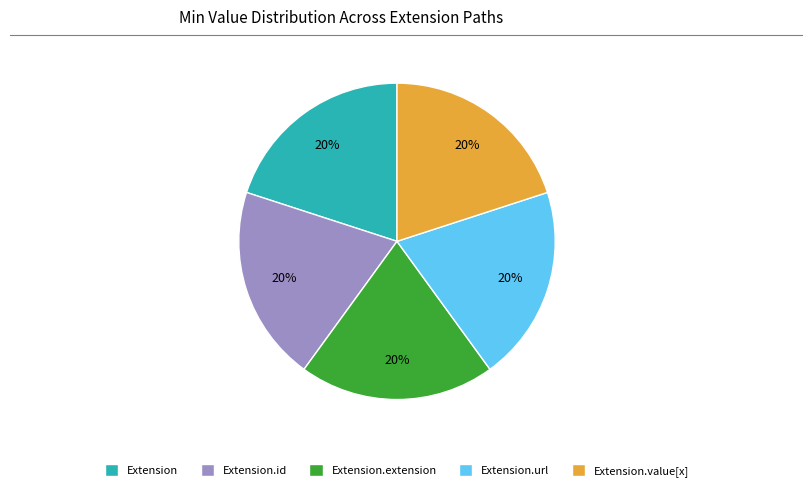

True or false: Extension.value[x] accounts for 10% of the total.

False